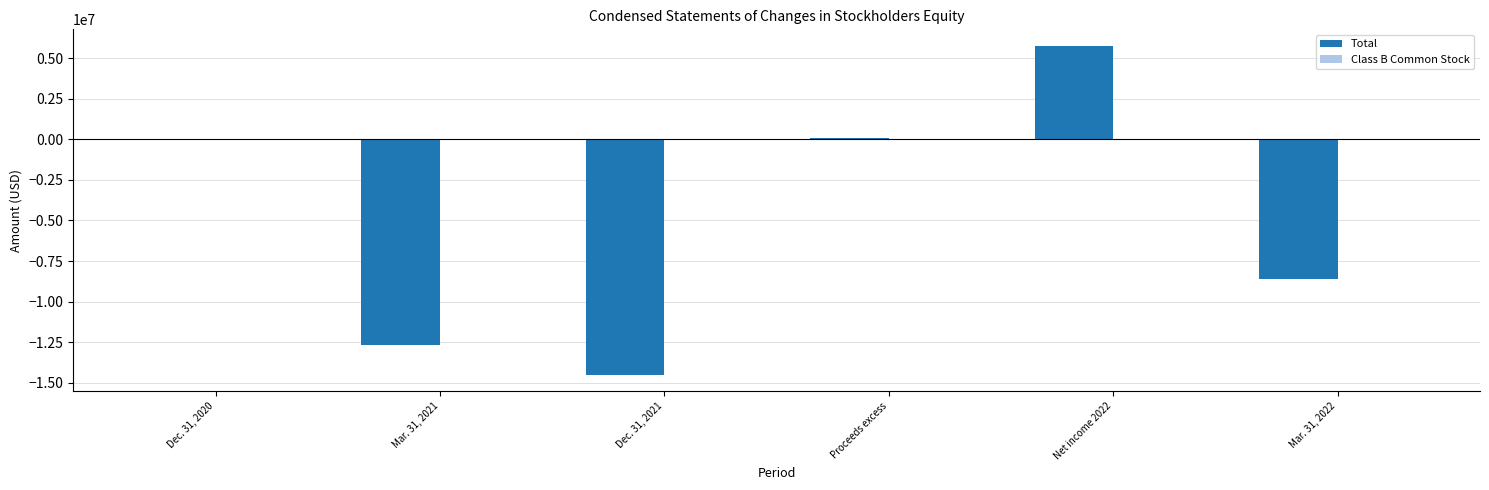

How many groups of bars are there?

6